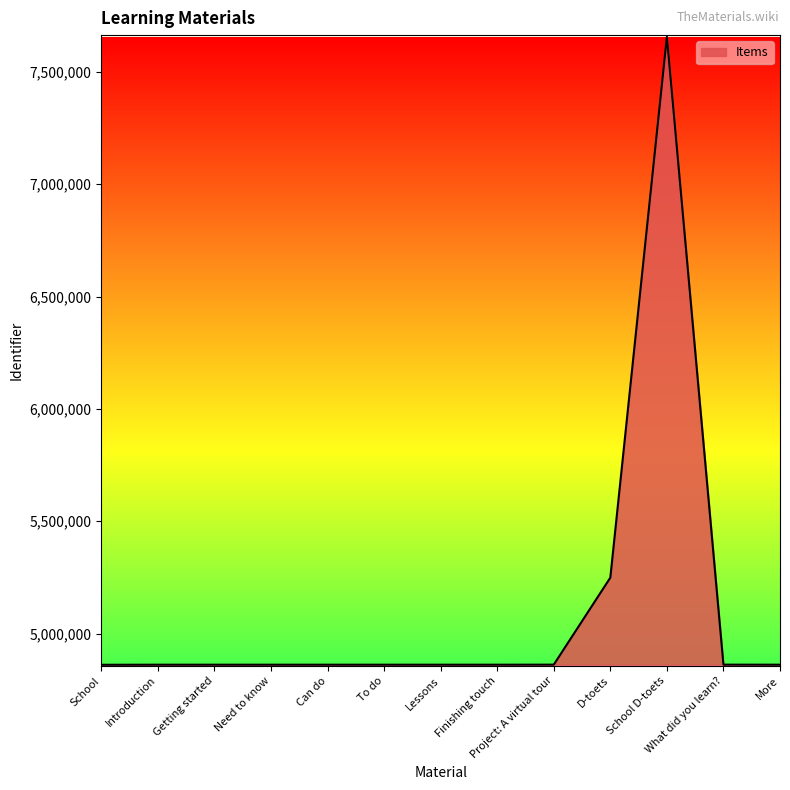

Between To do and School D-toets, which is larger?

School D-toets